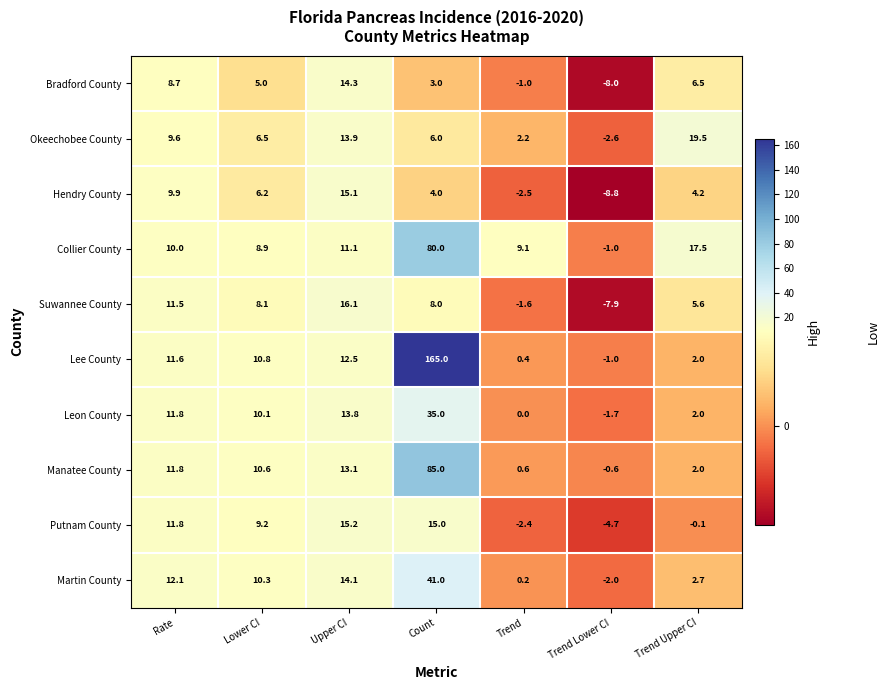

What is the approximate value of Lee County at Trend Lower CI?

-1.0